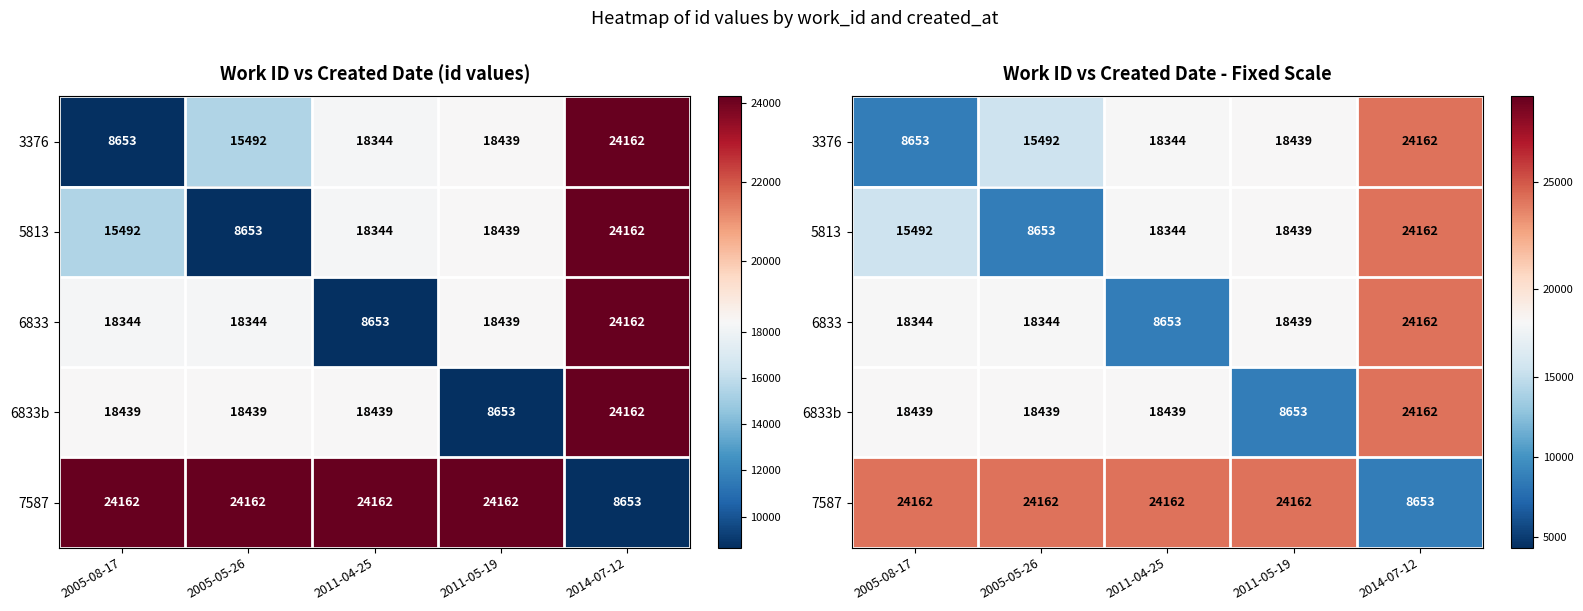

At which label is 5813 closest to 16407?

2005-08-17